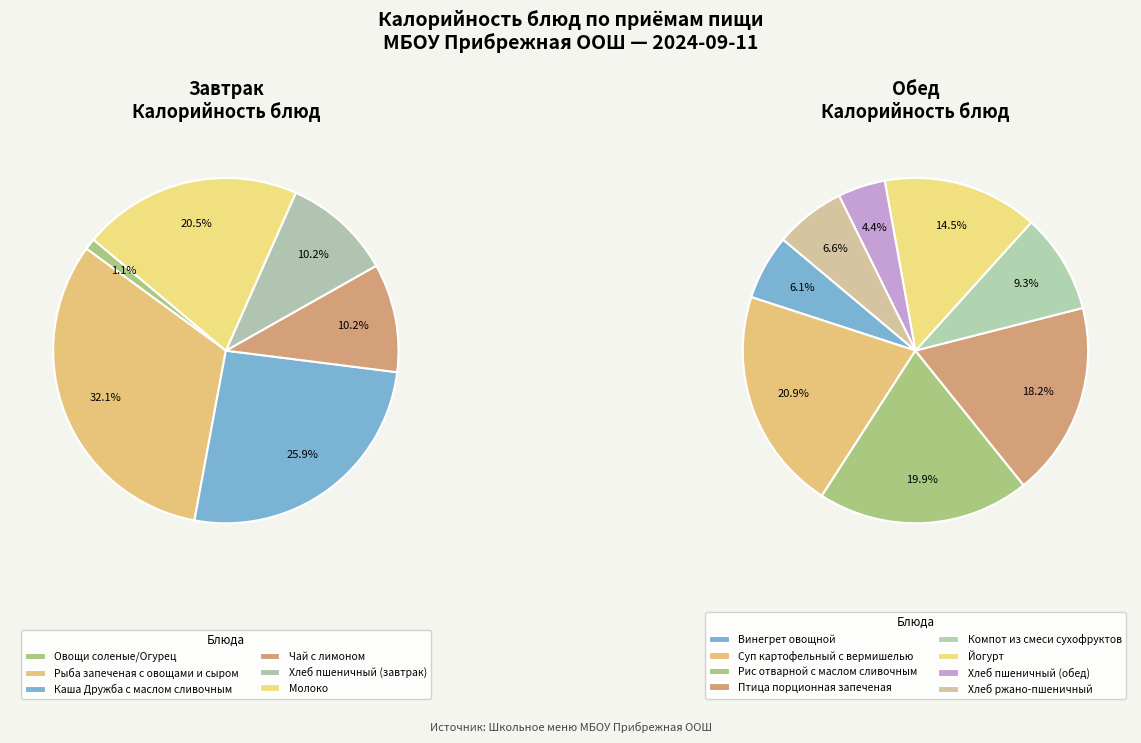

Combined, do Рыба запеченая с овощами и сыром and Чай с лимоном account for over 50%?

No